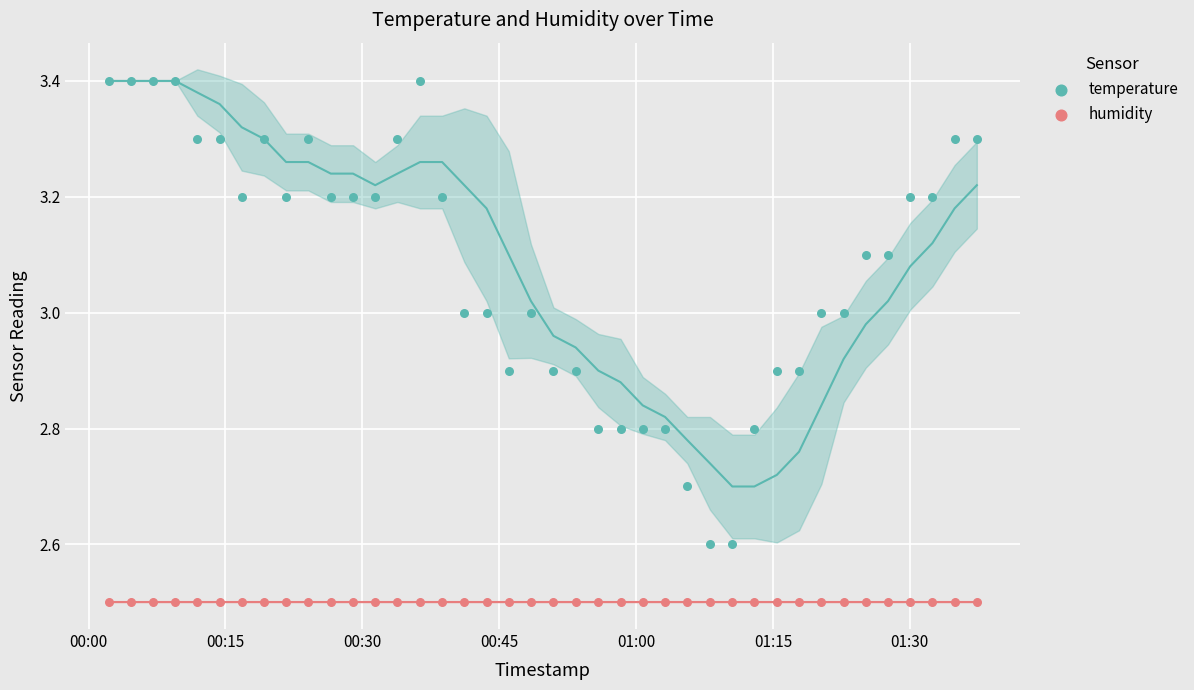

Which series reaches the maximum Y coordinate?

temperature